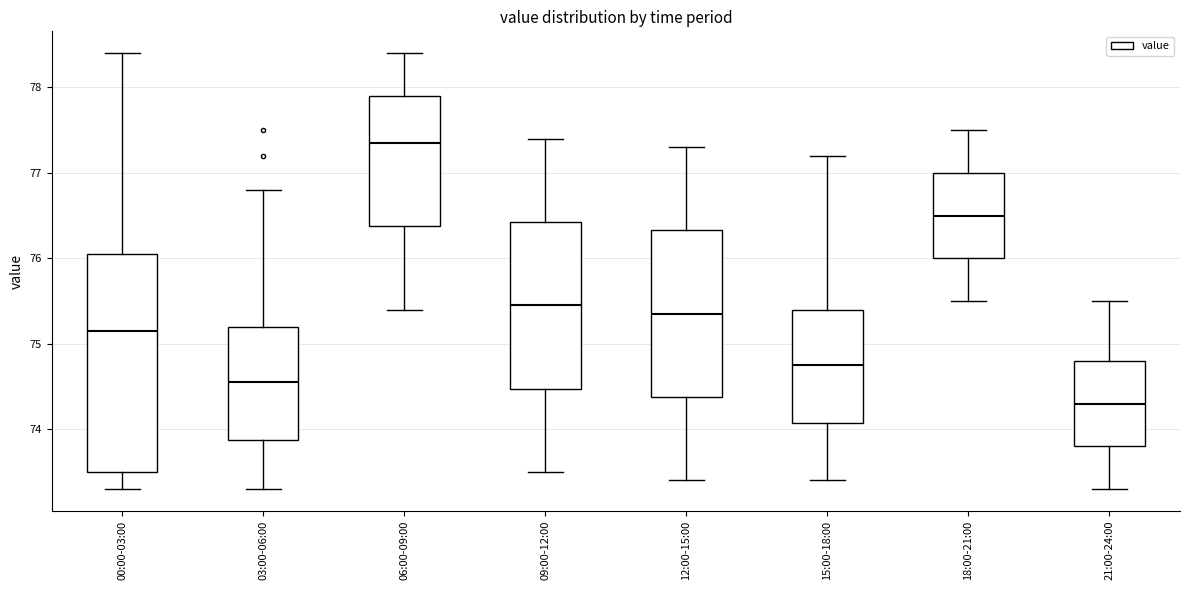

Reading left to right, transcribe this box plot: for each box, give where its median line is, the range the box spans, and where its two whiskers end, as read against the y-axis. The values are not printed on the chart, so give them approximately, as read against the axis.

00:00-03:00: median 75.2, box 73.5 to 76.1, whiskers 73.3 to 78.4
03:00-06:00: median 74.6, box 73.9 to 75.2, whiskers 73.3 to 76.8
06:00-09:00: median 77.4, box 76.4 to 77.9, whiskers 75.4 to 78.4
09:00-12:00: median 75.5, box 74.5 to 76.4, whiskers 73.5 to 77.4
12:00-15:00: median 75.4, box 74.4 to 76.3, whiskers 73.4 to 77.3
15:00-18:00: median 74.8, box 74.1 to 75.4, whiskers 73.4 to 77.2
18:00-21:00: median 76.5, box 76.0 to 77.0, whiskers 75.5 to 77.5
21:00-24:00: median 74.3, box 73.8 to 74.8, whiskers 73.3 to 75.5